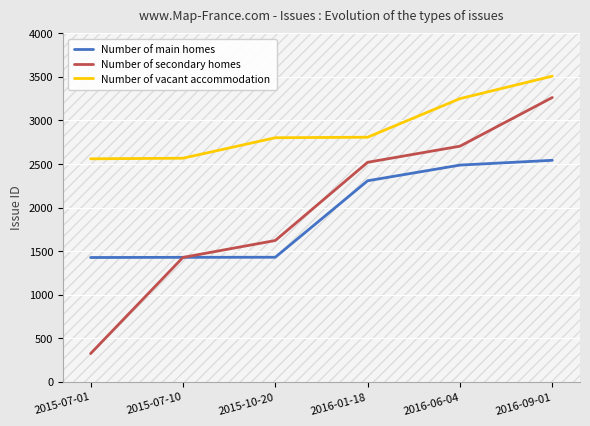

What is the spread (max minus min) of values at 2015-07-10?

1139